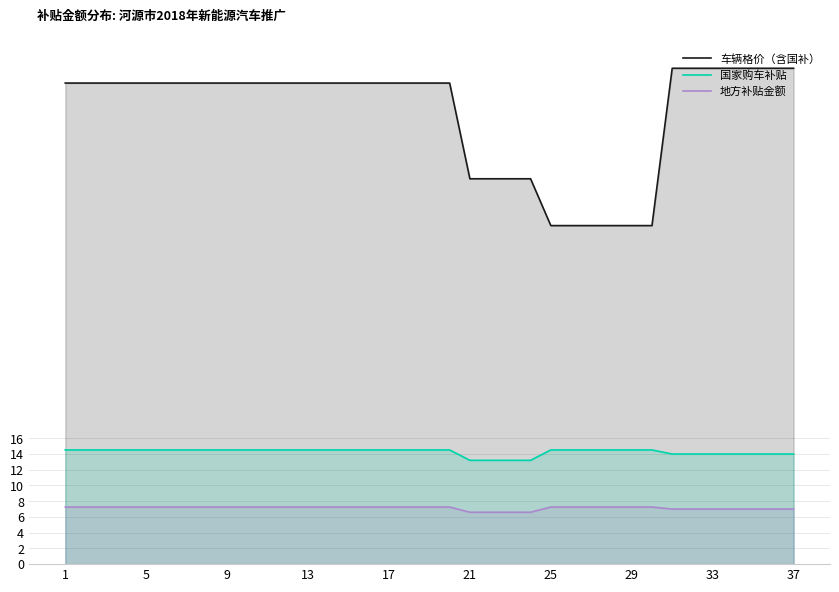

What is the maximum value shown in the chart?

63.0